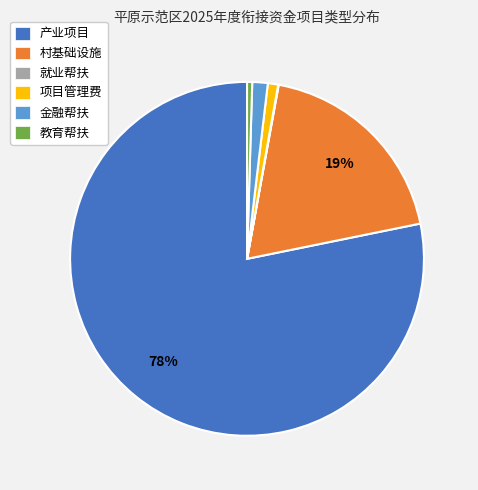

To the nearest percent, what portion does 村基础设施 represent?

19%